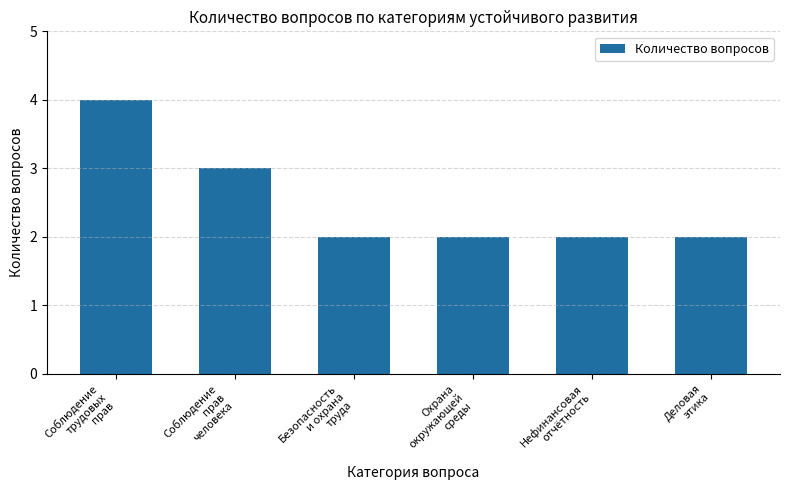

What is the maximum value shown in the chart?

4